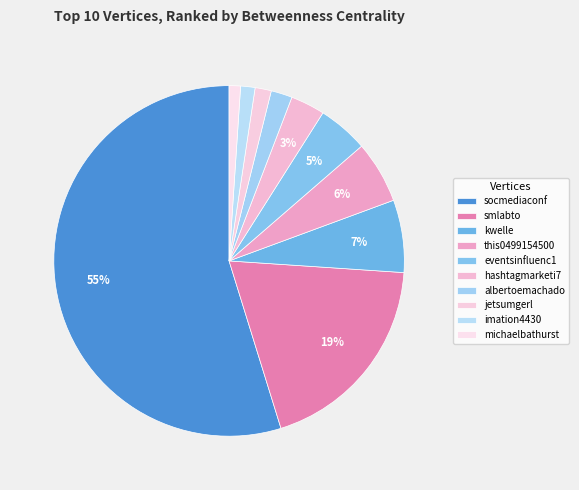

What is the change in value from eventsinfluenc1 to imation4430?

-206.5